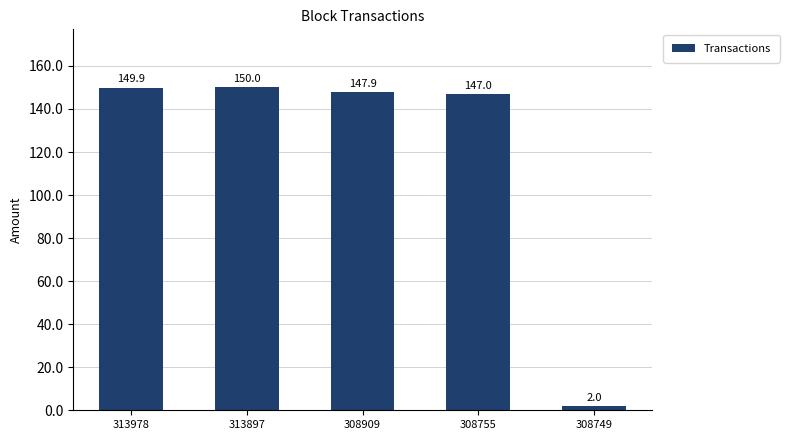

Which category has the highest value across all series?

313897